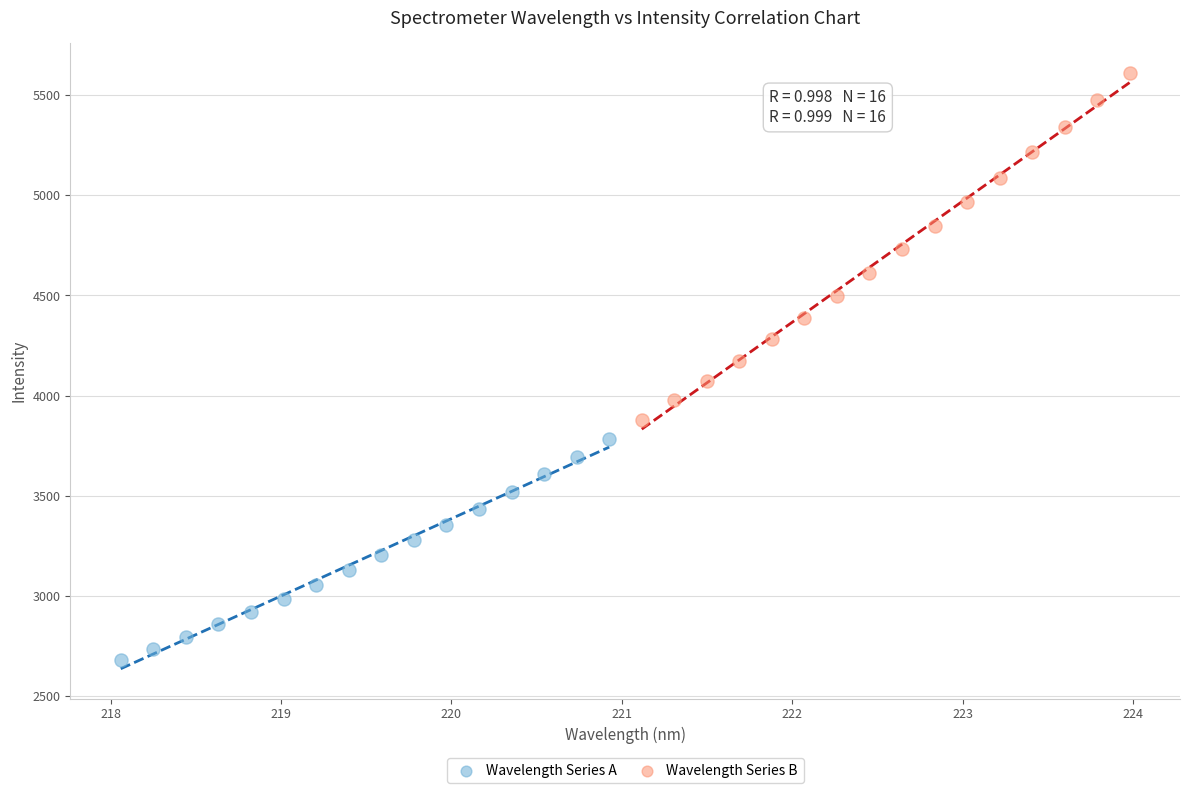

What are all the series names shown in the legend?

Wavelength Series A, Wavelength Series B